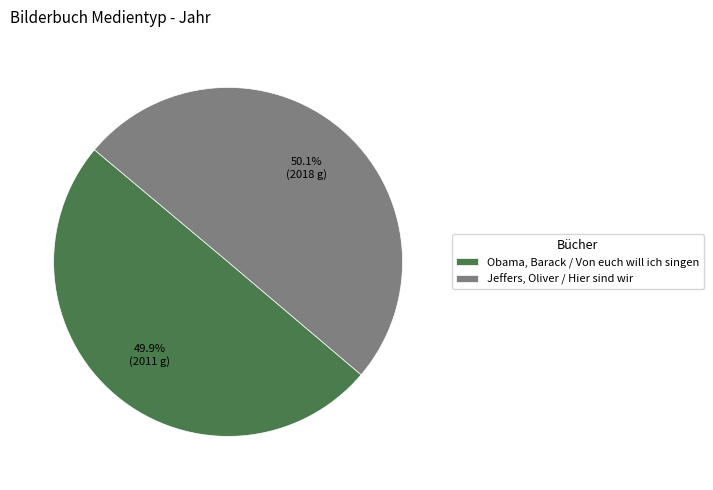

Is there any slice that represents more than half of the pie?

Yes